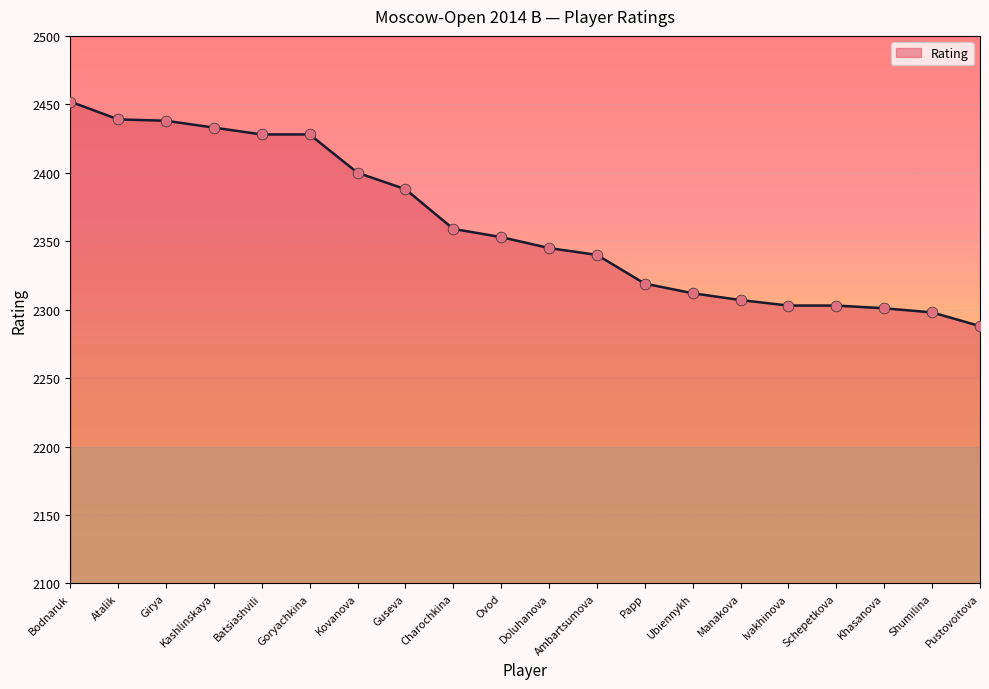

What is the change in value from Guseva to Shumilina?

-90